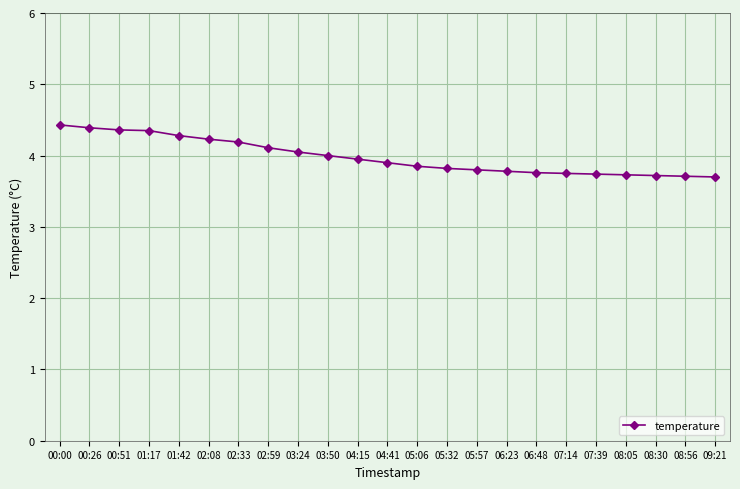

What is the maximum value shown in the chart?

4.4